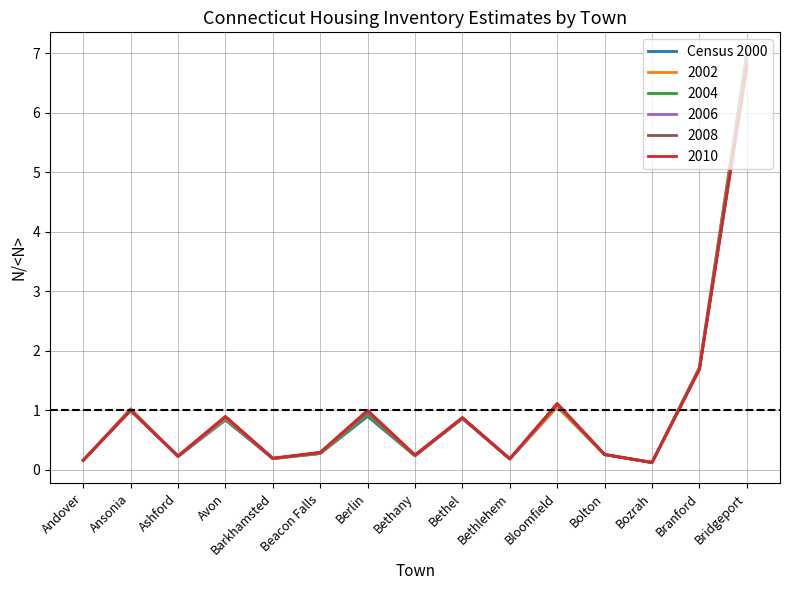

What position from the right is Bethany?

8